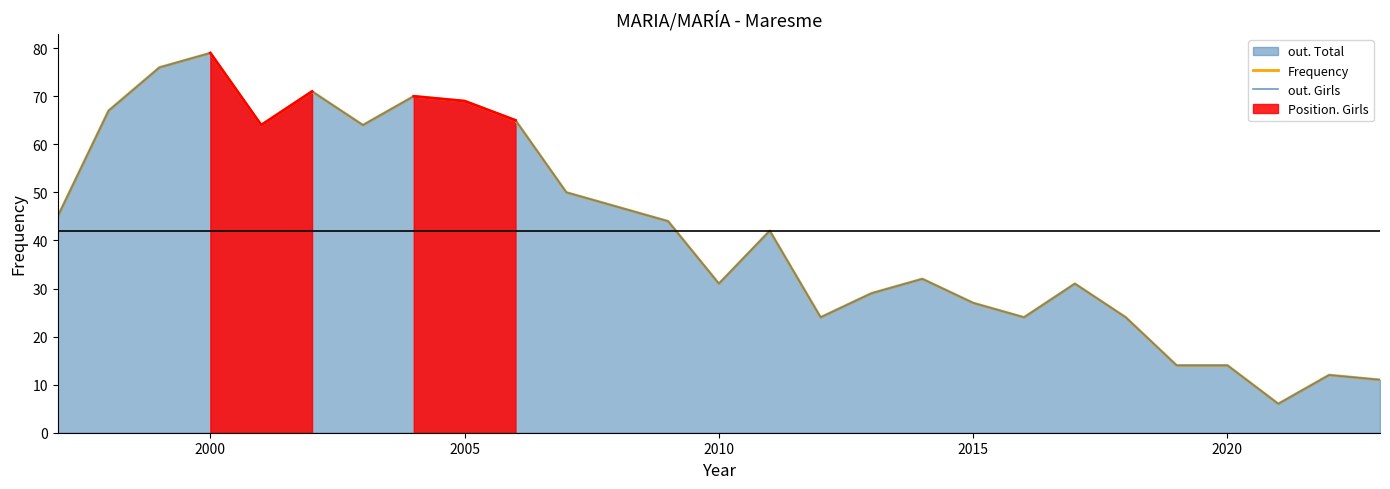

The value of out. Girls at 20 is 7. True or false?

False